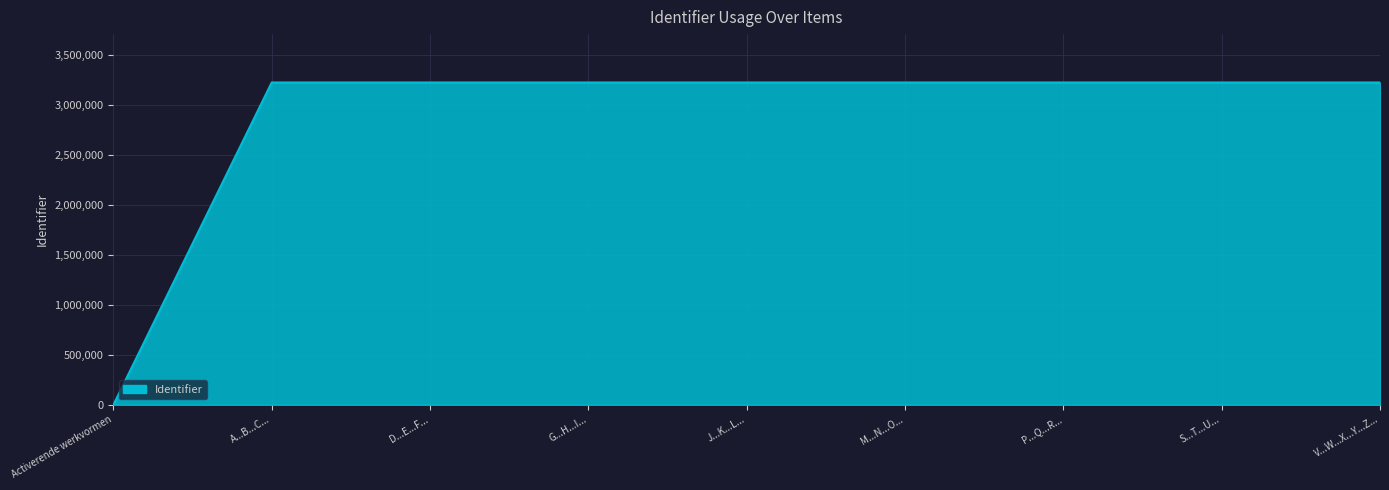

What is the difference between the values at G...H...I... and M...N...O...?

2